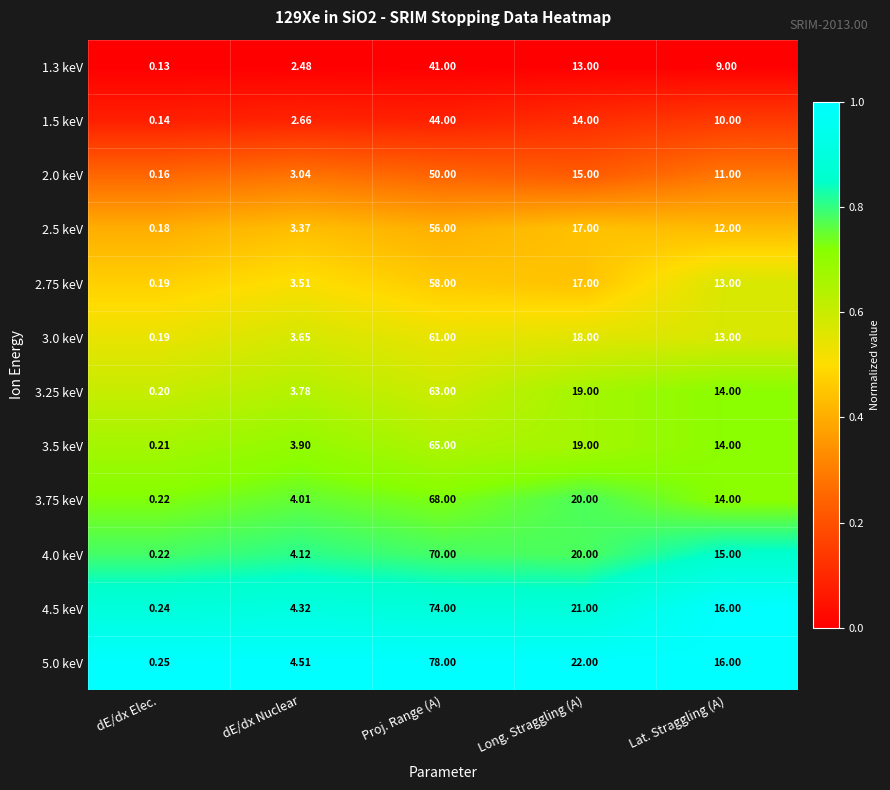

At which category does the chart reach its minimum across all series?

dE/dx Elec.